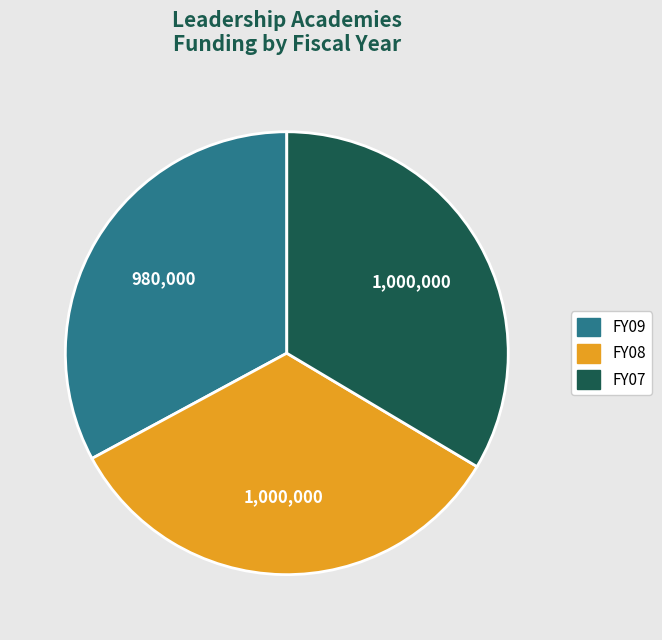

What is the smallest slice in the pie chart?

FY09